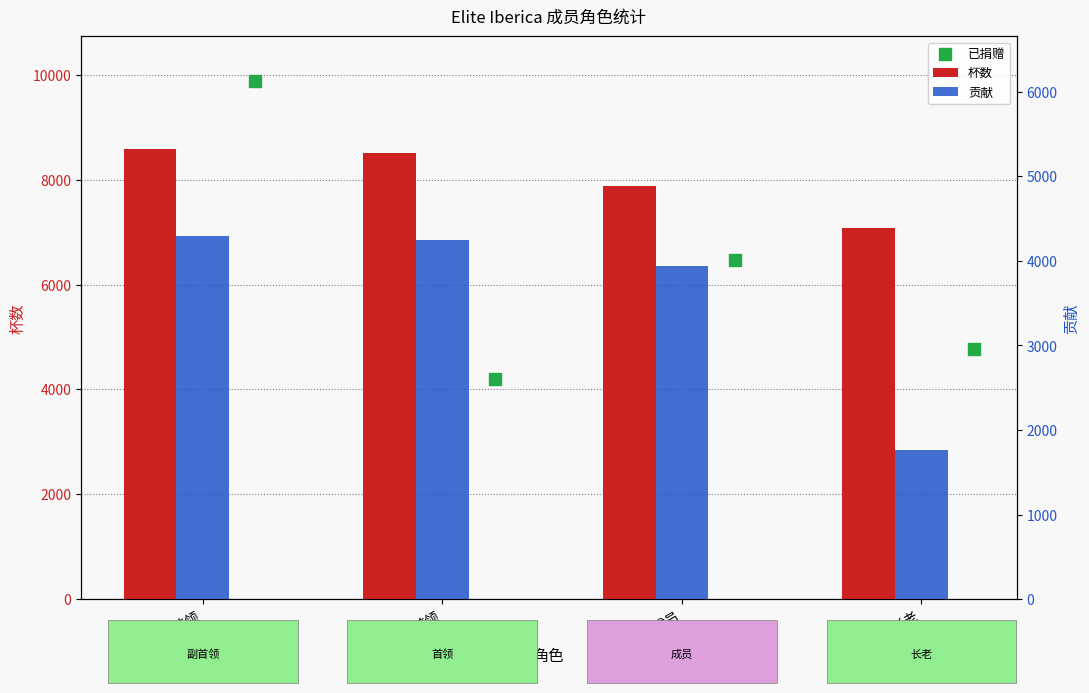

Which series has the largest total across all categories?

杯数